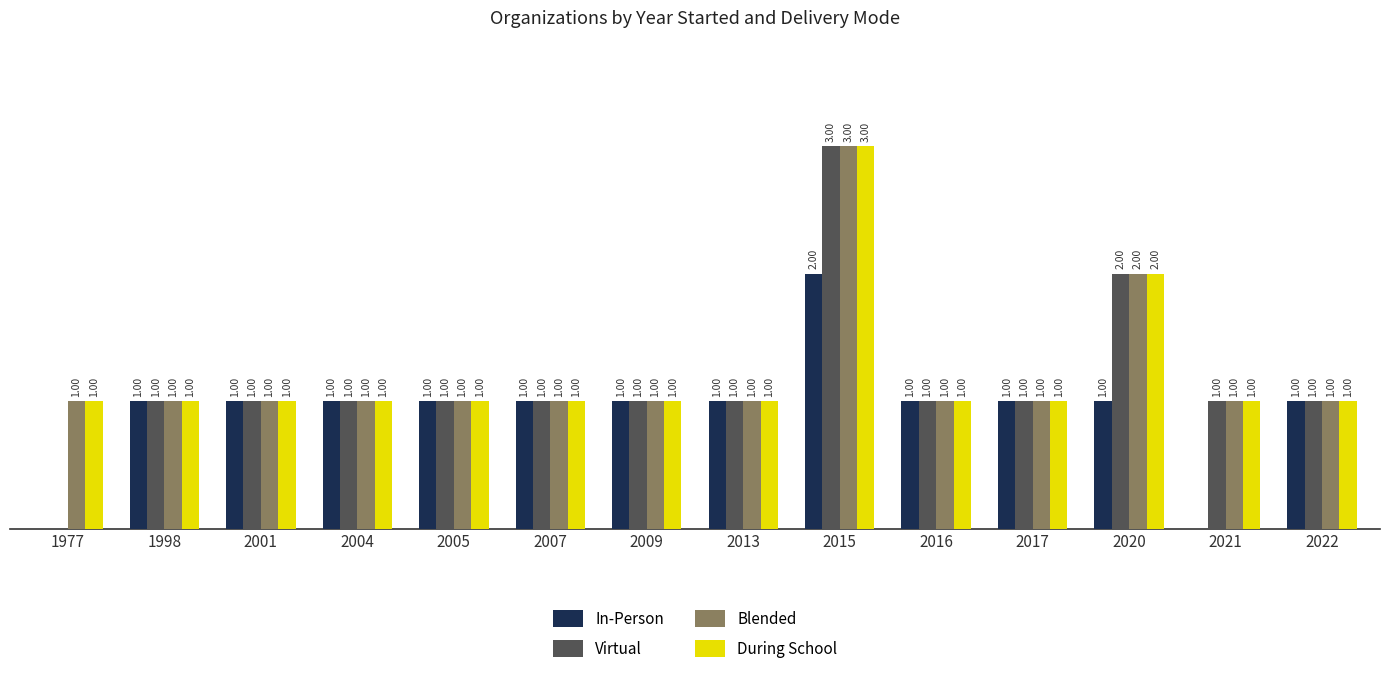

Which series changed the most between 2021 and 2022?

In-Person